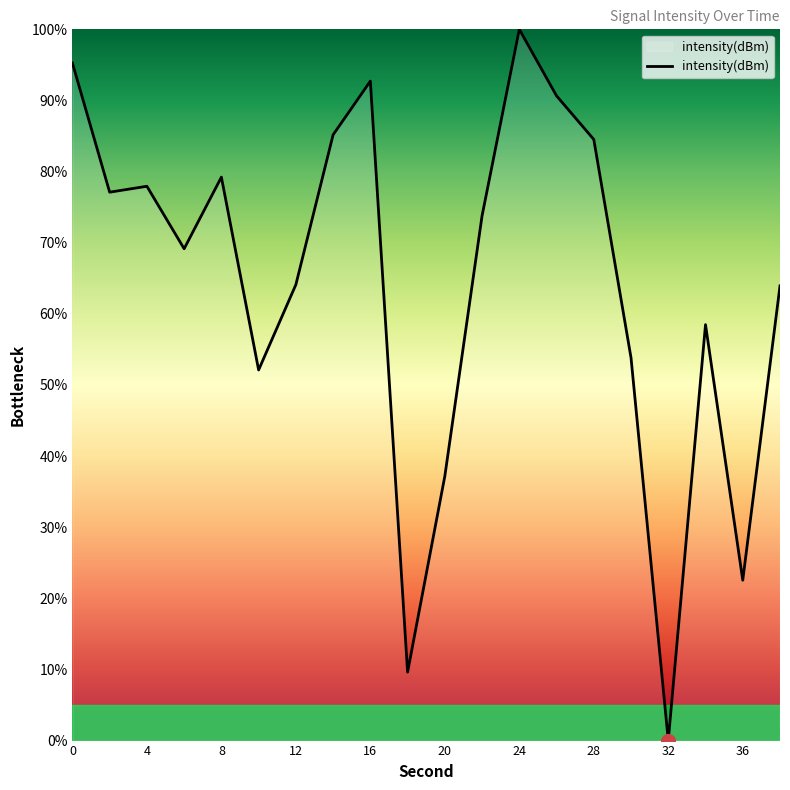

How many lines are shown in the chart?

1